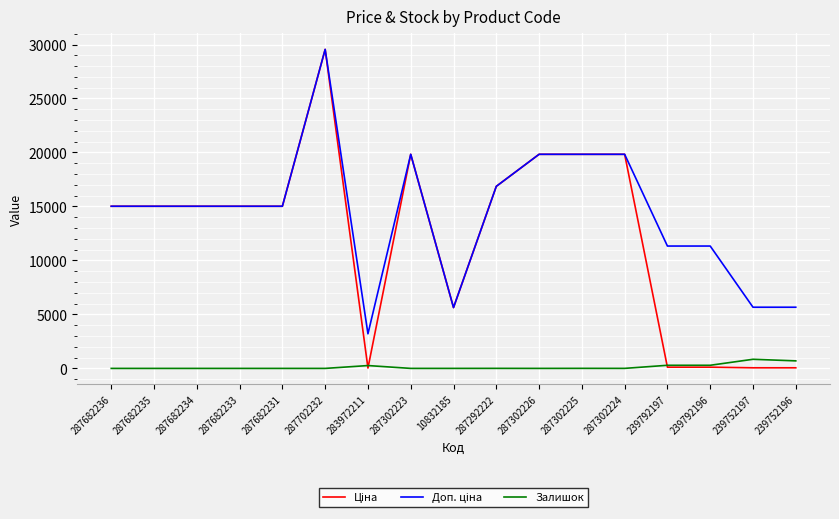

At which category is the sum across all series the highest?

287702232